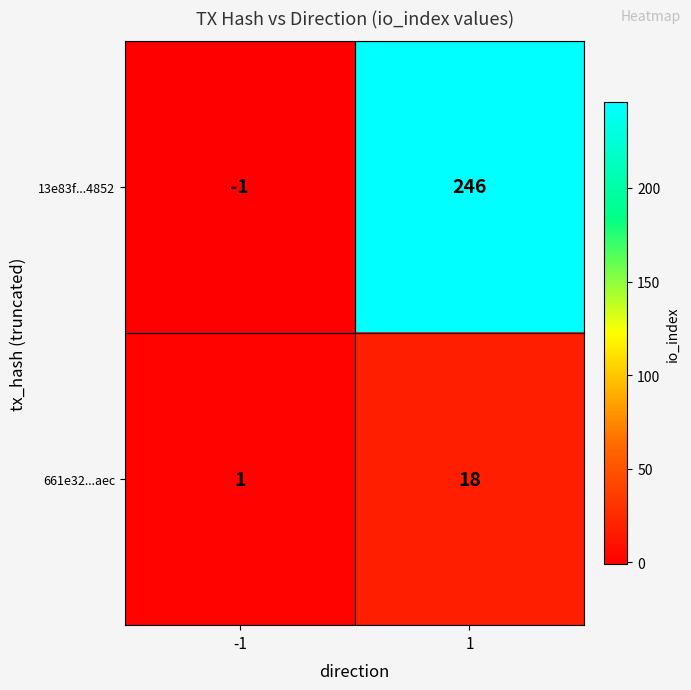

What is the sum of all 661e32...aec values?

19